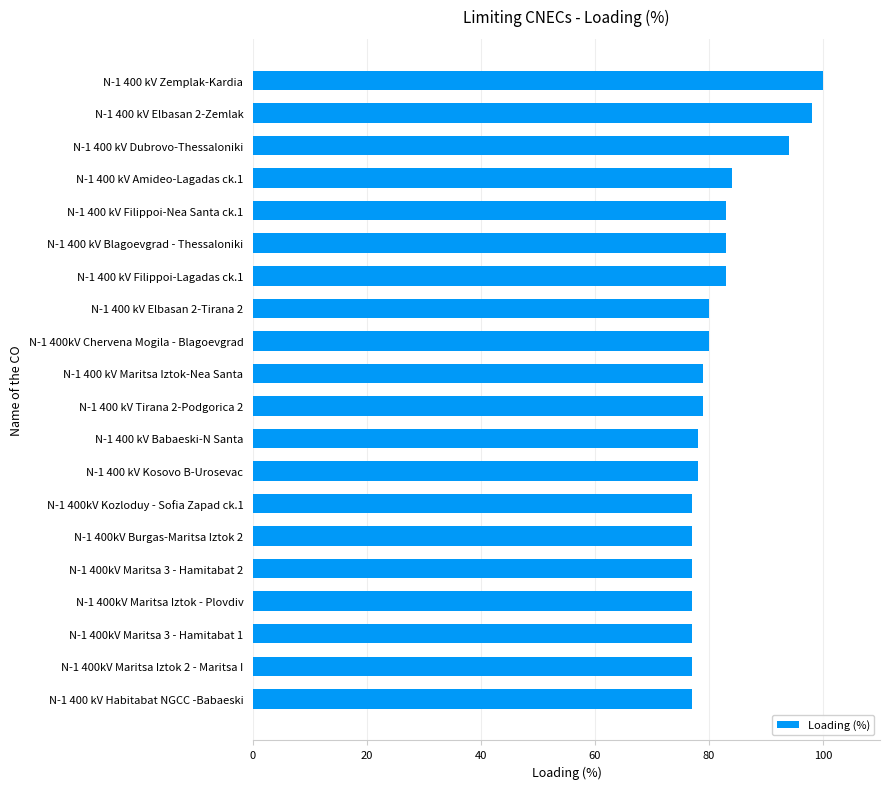

Approximately how many times larger is the value at N-1 400kV Maritsa Iztok 2 - Maritsa I compared to N-1 400kV Maritsa 3 - Hamitabat 2?

1.0